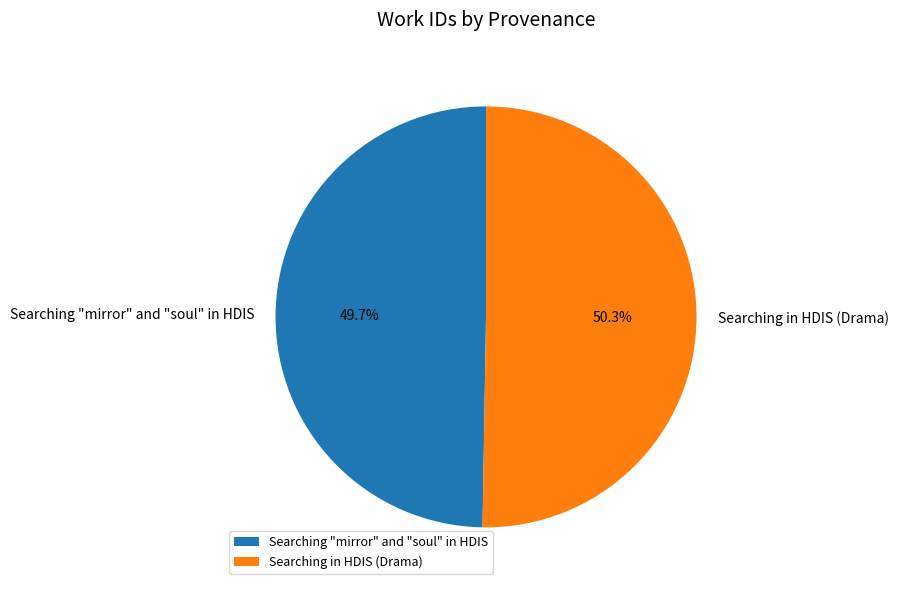

How many segments does this pie chart have?

2